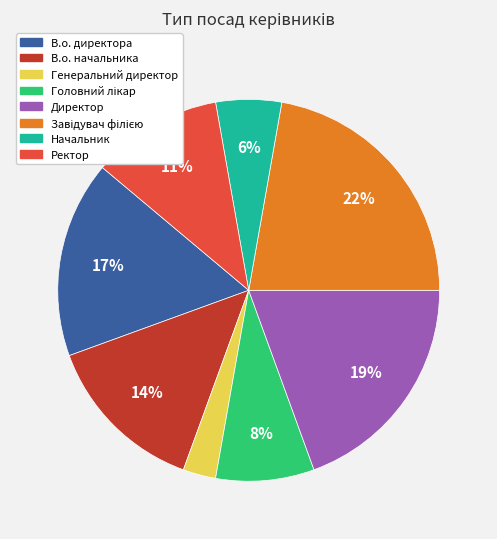

Is there any slice that represents more than half of the pie?

No